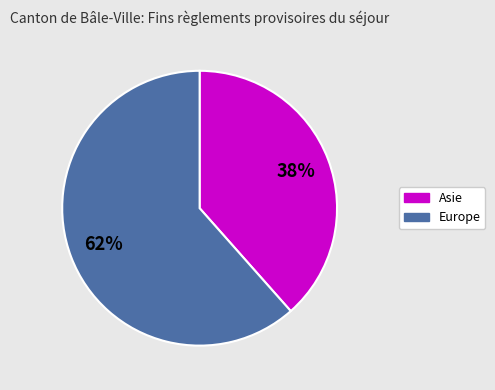

To the nearest percent, what is the average slice percentage?

50%